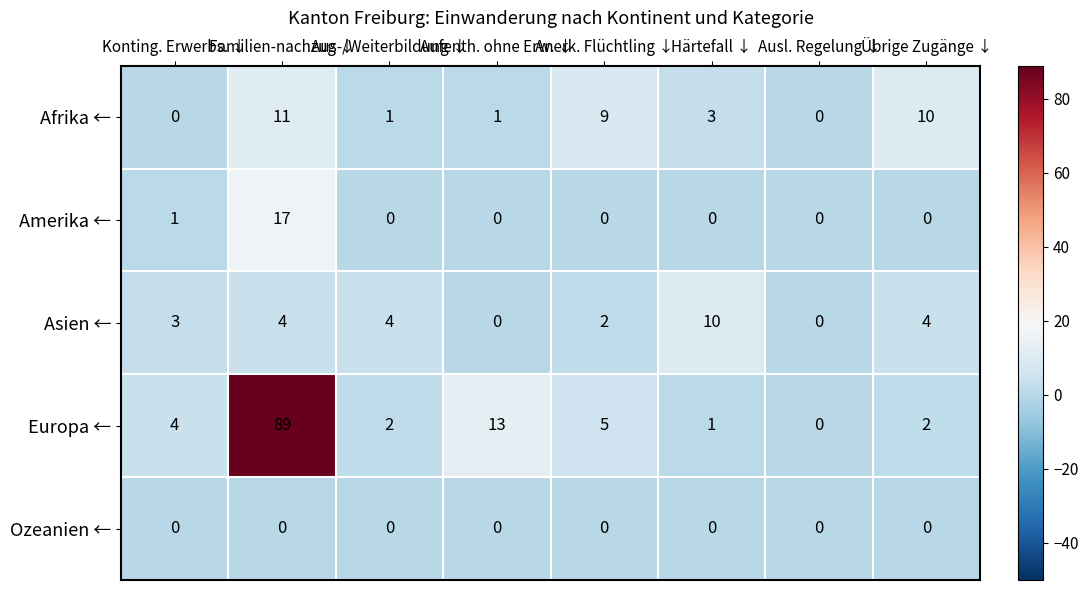

At which label is Afrika ← closest to 5?

Härtefall ↓